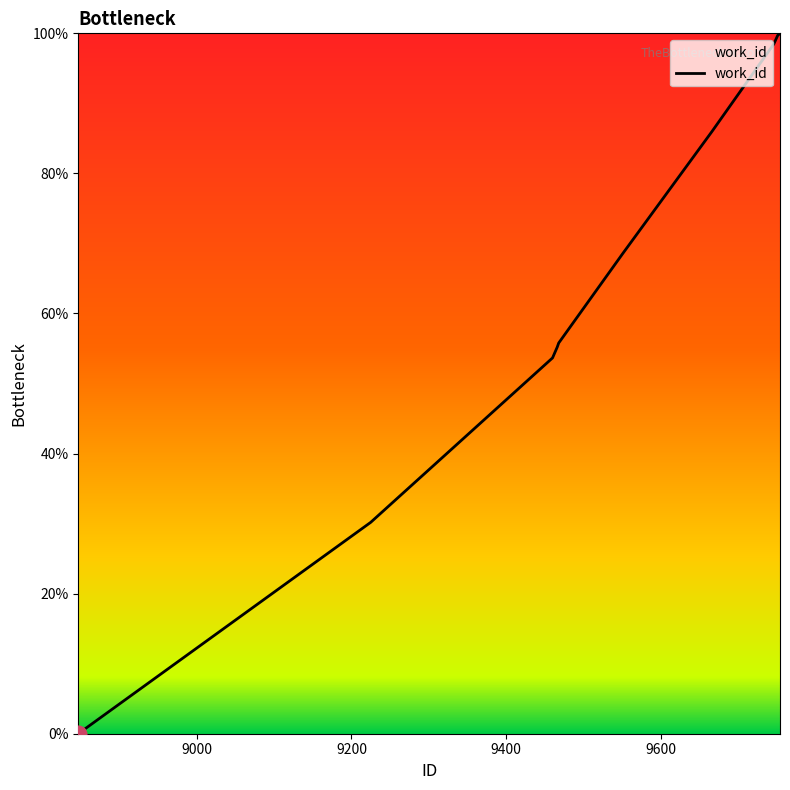

What is the difference between the maximum and minimum values?

100.0